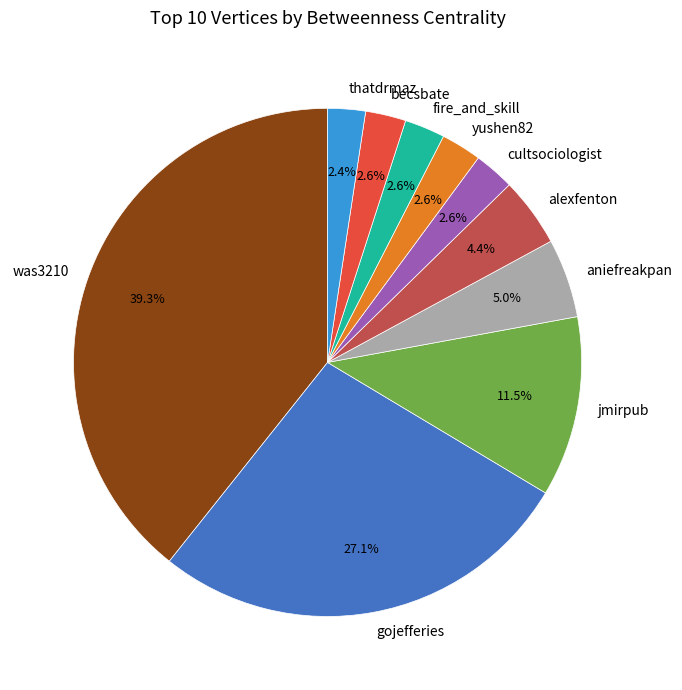

What is the total percentage of aniefreakpan and cultsociologist?

7.6%